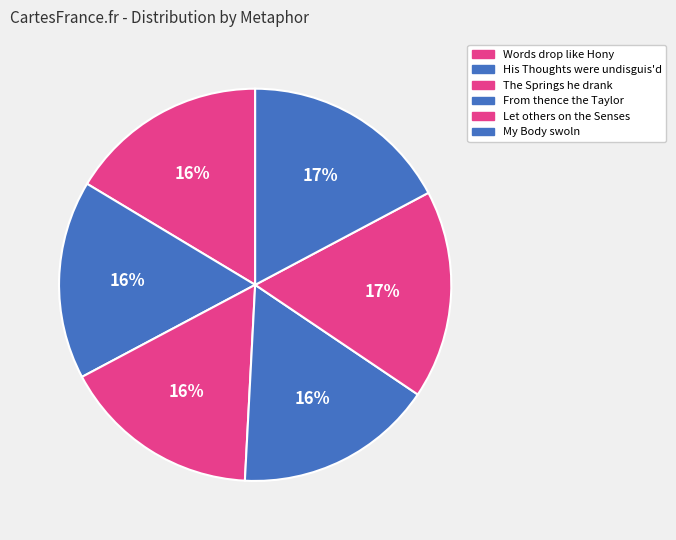

Approximately how many times larger is the value at From thence the Taylor compared to His Thoughts were undisguis'd?

1.0